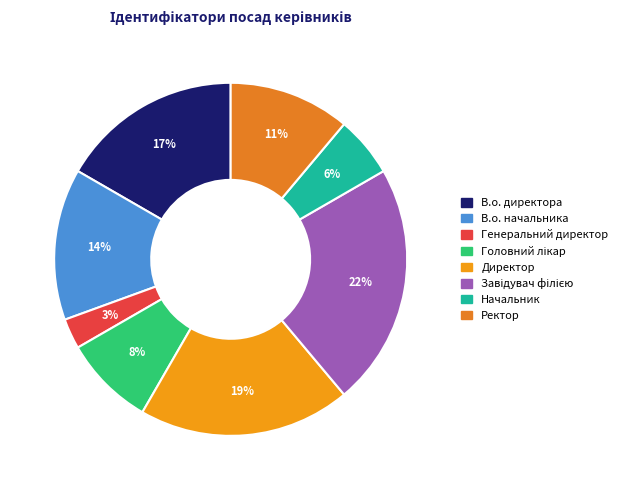

Is the sum of Директор and Начальник greater than half?

No